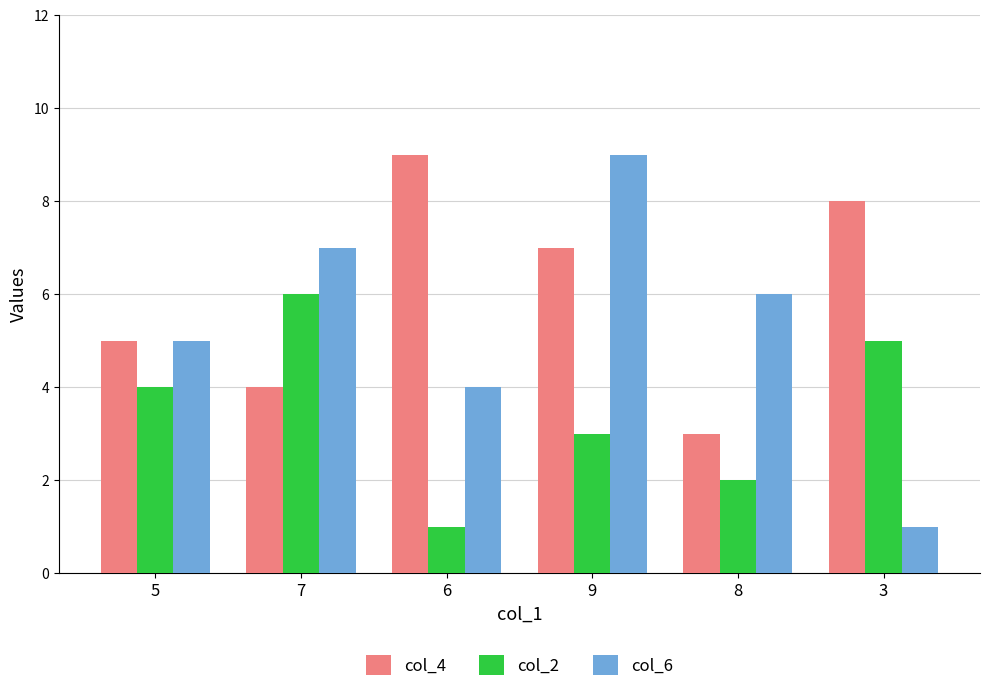

At 8, list the series in order from smallest to largest.

col_2, col_4, col_6